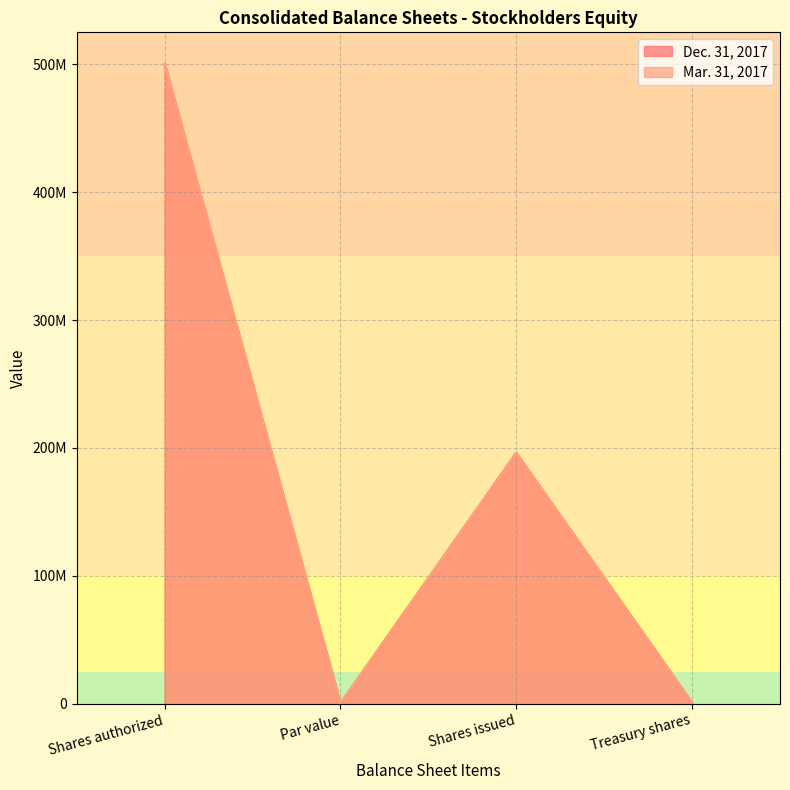

The value of Mar. 31, 2017 at Treasury shares is 757078. True or false?

False